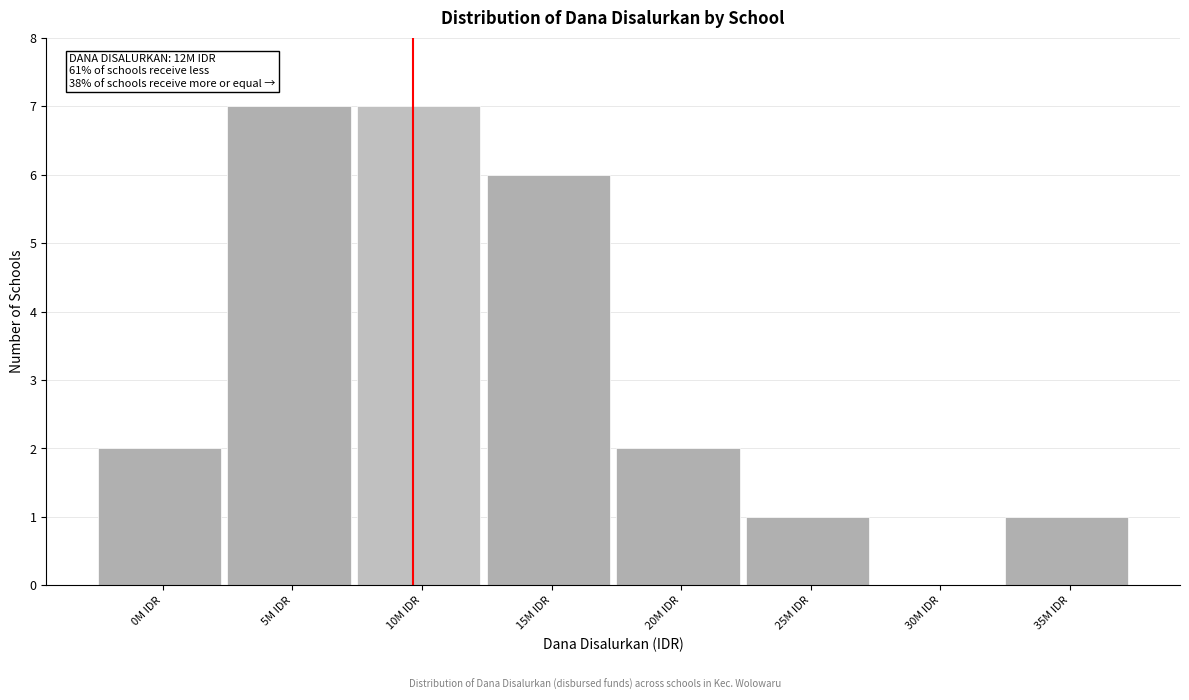

Reading left to right, list all the values displayed in this chart.

0M IDR=2	5M IDR=7	10M IDR=7	15M IDR=6	20M IDR=2	25M IDR=1	30M IDR=0	35M IDR=1